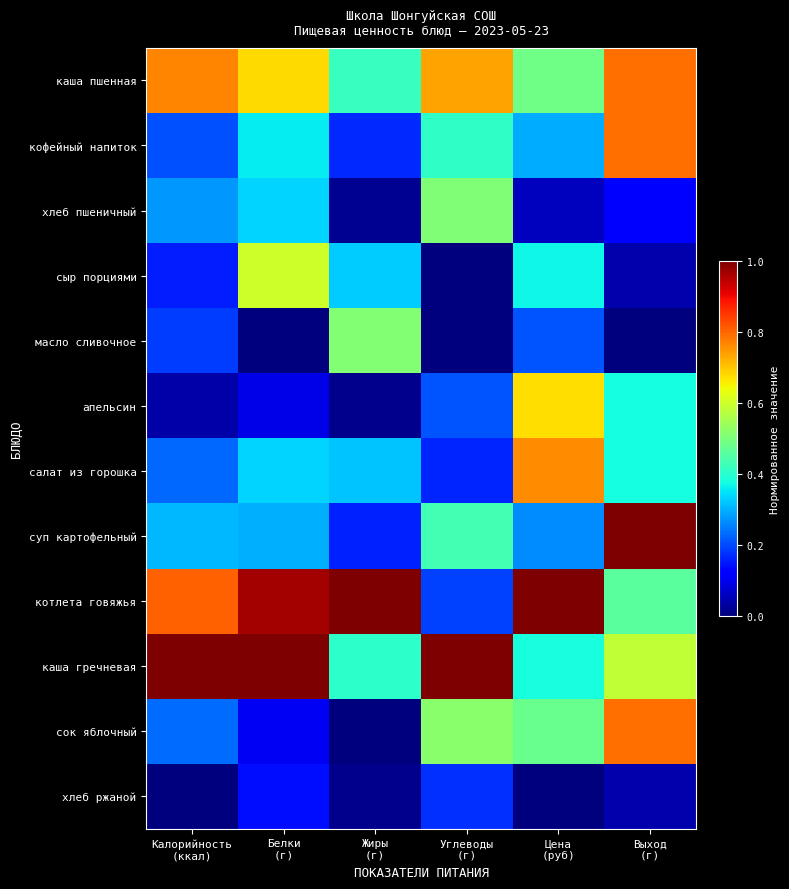

Reading left to right, transcribe all the data shown in this chart.

каша пшенная: Калорийность
(ккал)=0.8	Белки
(г)=0.7	Жиры
(г)=0.4	Углеводы
(г)=0.7	Цена
(руб)=0.5	Выход
(г)=0.8
кофейный напиток: Калорийность
(ккал)=0.2	Белки
(г)=0.4	Жиры
(г)=0.2	Углеводы
(г)=0.4	Цена
(руб)=0.3	Выход
(г)=0.8
хлеб пшеничный: Калорийность
(ккал)=0.3	Белки
(г)=0.3	Жиры
(г)=0.0	Углеводы
(г)=0.5	Цена
(руб)=0.1	Выход
(г)=0.1
сыр порциями: Калорийность
(ккал)=0.2	Белки
(г)=0.6	Жиры
(г)=0.3	Углеводы
(г)=0.0	Цена
(руб)=0.4	Выход
(г)=0.0
масло сливочное: Калорийность
(ккал)=0.2	Белки
(г)=0.0	Жиры
(г)=0.5	Углеводы
(г)=0.0	Цена
(руб)=0.2	Выход
(г)=0.0
апельсин: Калорийность
(ккал)=0.0	Белки
(г)=0.1	Жиры
(г)=0.0	Углеводы
(г)=0.2	Цена
(руб)=0.7	Выход
(г)=0.4
салат из горошка: Калорийность
(ккал)=0.2	Белки
(г)=0.3	Жиры
(г)=0.3	Углеводы
(г)=0.2	Цена
(руб)=0.8	Выход
(г)=0.4
суп картофельный: Калорийность
(ккал)=0.3	Белки
(г)=0.3	Жиры
(г)=0.2	Углеводы
(г)=0.4	Цена
(руб)=0.3	Выход
(г)=1.0
котлета говяжья: Калорийность
(ккал)=0.8	Белки
(г)=1.0	Жиры
(г)=1.0	Углеводы
(г)=0.2	Цена
(руб)=1.0	Выход
(г)=0.5
каша гречневая: Калорийность
(ккал)=1.0	Белки
(г)=1.0	Жиры
(г)=0.4	Углеводы
(г)=1.0	Цена
(руб)=0.4	Выход
(г)=0.6
сок яблочный: Калорийность
(ккал)=0.2	Белки
(г)=0.1	Жиры
(г)=0.0	Углеводы
(г)=0.5	Цена
(руб)=0.5	Выход
(г)=0.8
хлеб ржаной: Калорийность
(ккал)=0.0	Белки
(г)=0.1	Жиры
(г)=0.0	Углеводы
(г)=0.2	Цена
(руб)=0.0	Выход
(г)=0.0